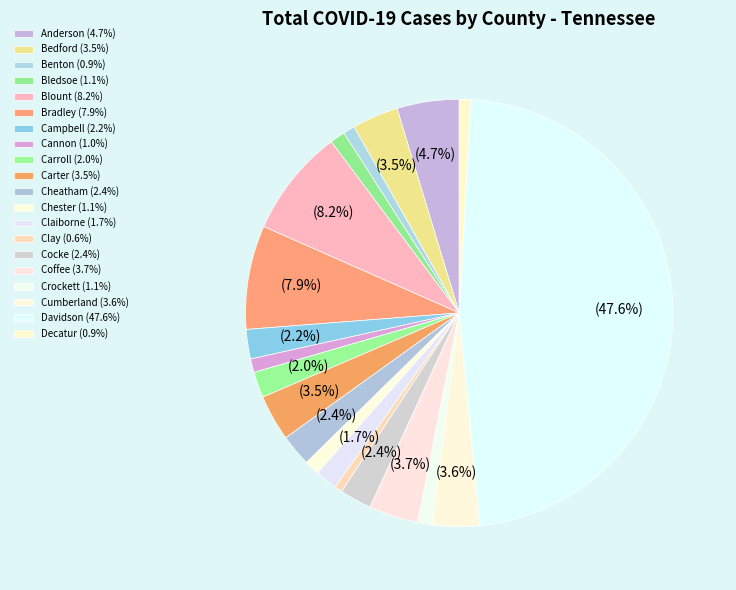

What is the ratio of the value at Anderson to the value at Blount?

0.6